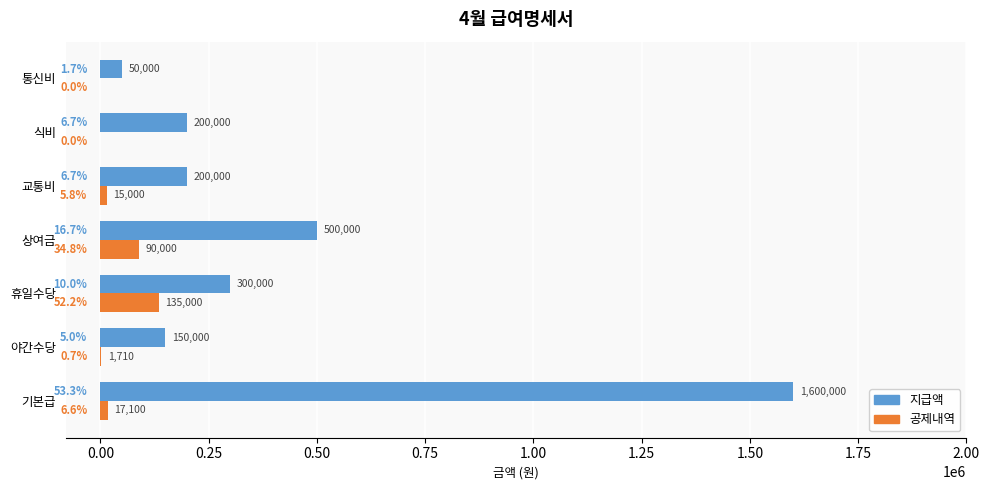

What is the maximum value for 지급액?

1600000